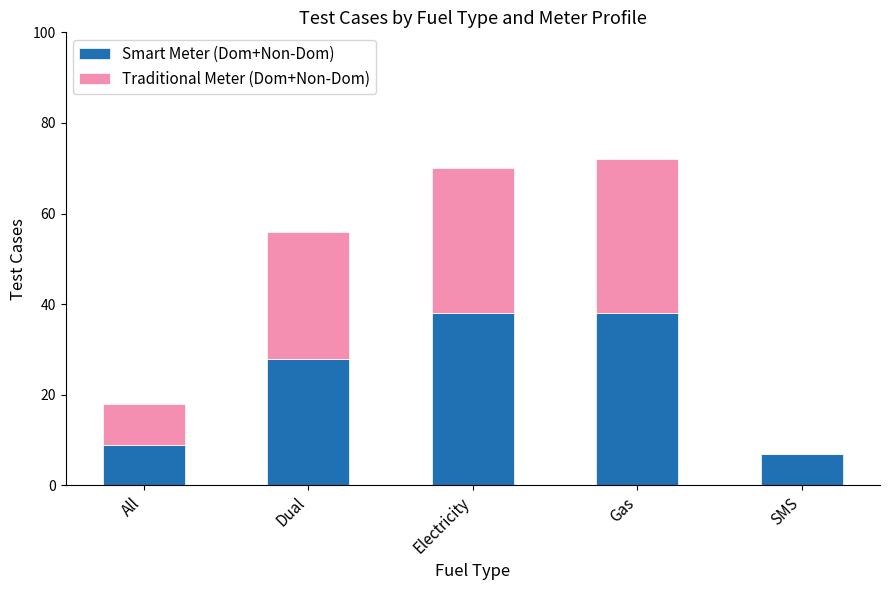

The Smart Meter (Dom+Non-Dom) series shows 9 at Gas. True or false?

False